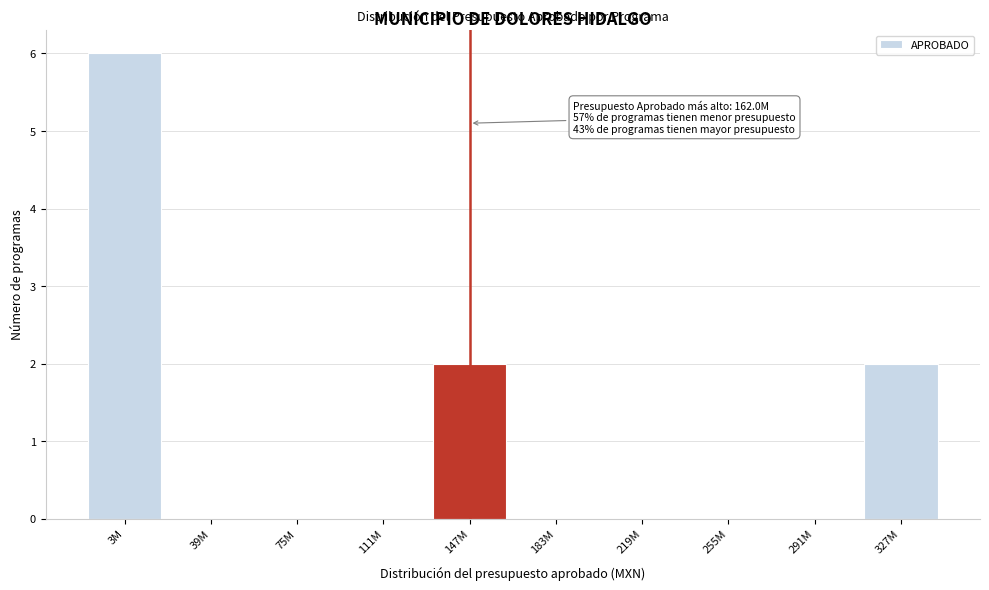

Reading right to left, transcribe all the data shown in this chart.

327M=2	291M=0	255M=0	219M=0	183M=0	147M=2	111M=0	75M=0	39M=0	3M=6